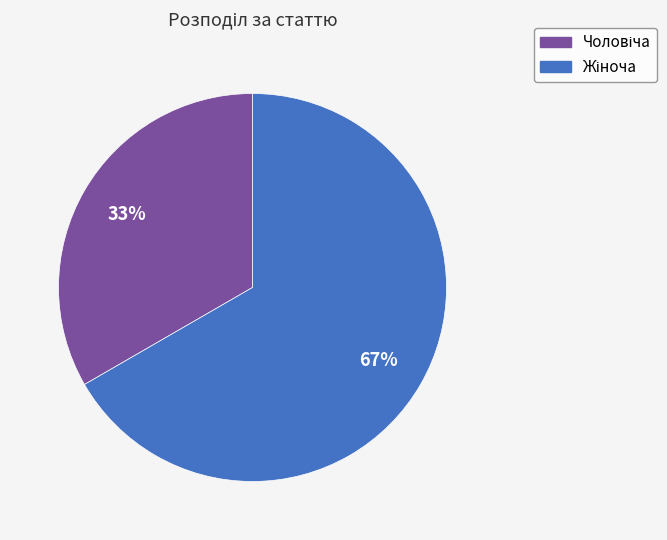

Does any single category account for the majority?

Yes